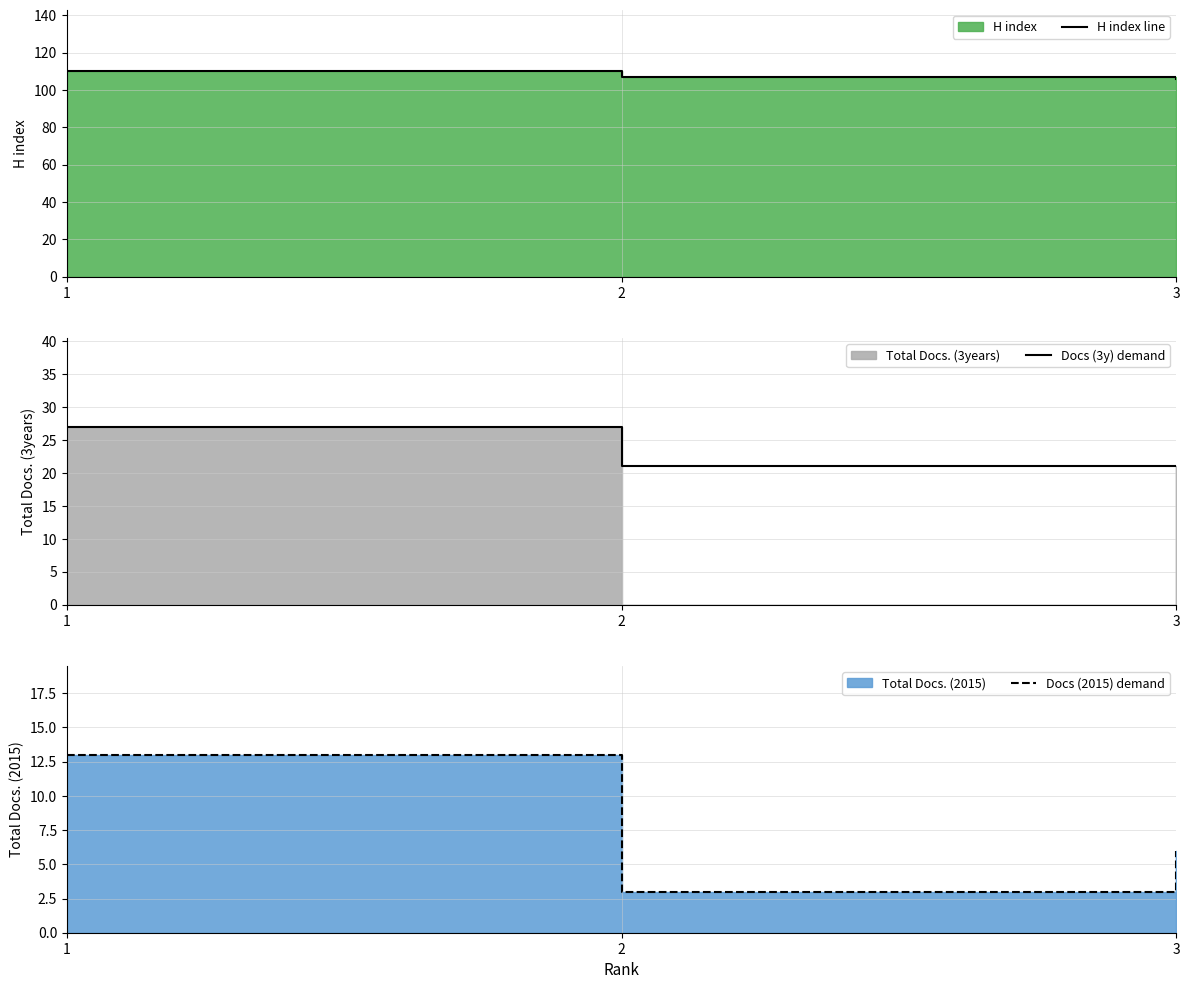

Rank the series at 1 from highest to lowest value.

H index line, Docs (3y) demand, Docs (2015) demand